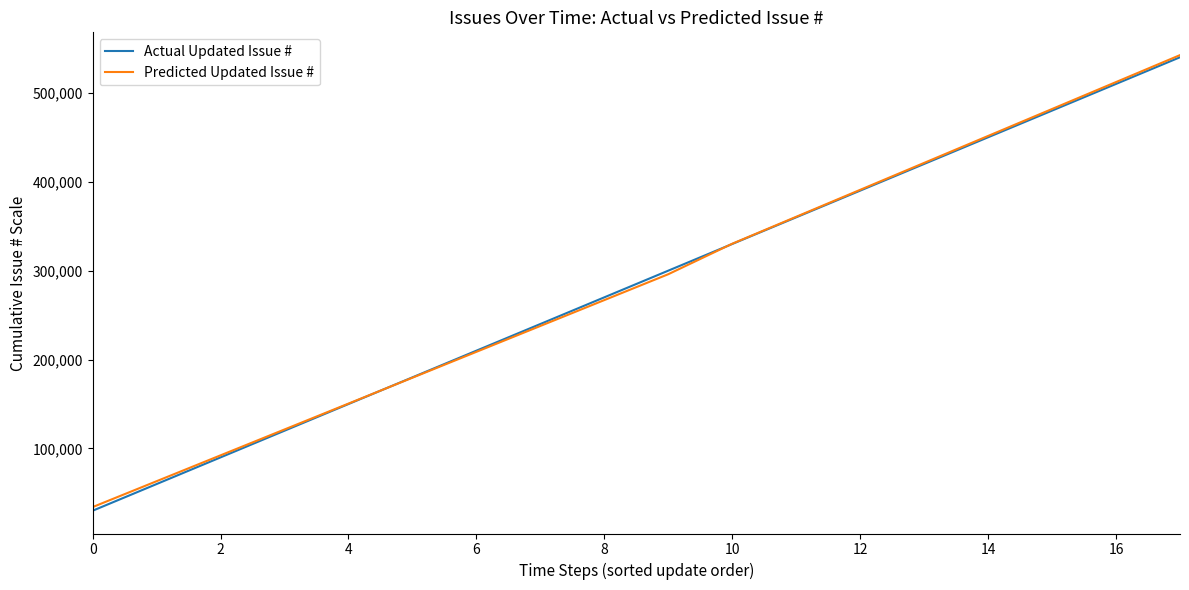

What is the lowest value of the Predicted Updated Issue # series?

34100